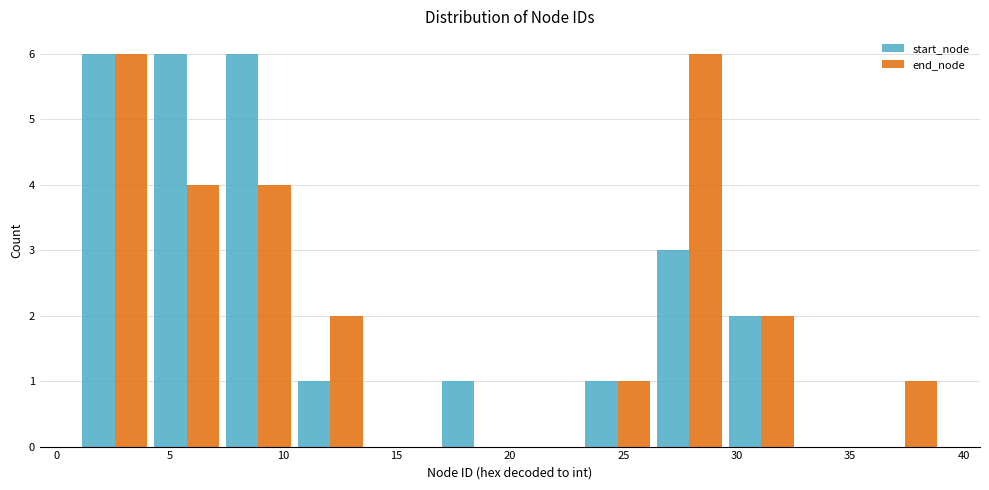

Reading left to right, transcribe this chart: for each range on the x-axis, give the height of each series' bar. Neither the bar edges nor the heights are printed on the chart, so give them approximately, as read against the axes.

1.0 to 4.0: start_node=6	end_node=6
4.0 to 7.5: start_node=6	end_node=4
7.5 to 10.5: start_node=6	end_node=4
10.5 to 13.5: start_node=1	end_node=2
13.5 to 17.0: start_node=0	end_node=0
17.0 to 20.0: start_node=1	end_node=0
20.0 to 23.0: start_node=0	end_node=0
23.0 to 26.5: start_node=1	end_node=1
26.5 to 29.5: start_node=3	end_node=6
29.5 to 32.5: start_node=2	end_node=2
32.5 to 36.0: start_node=0	end_node=0
36.0 to 39.0: start_node=0	end_node=1